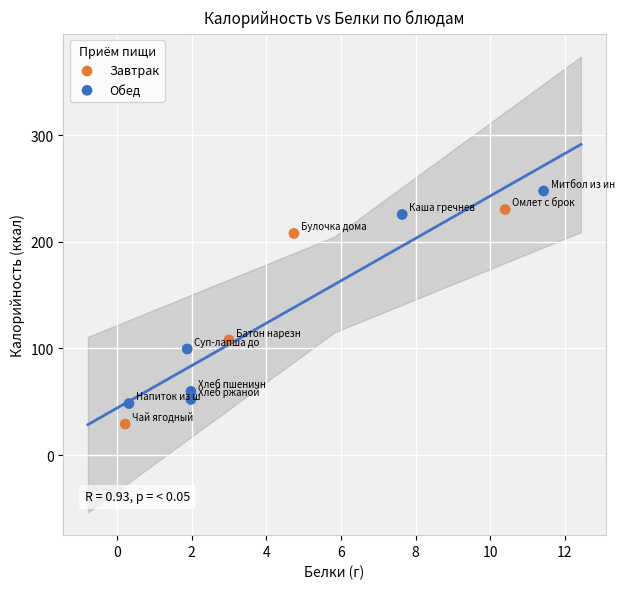

Which series contains the lowest Y value?

Завтрак